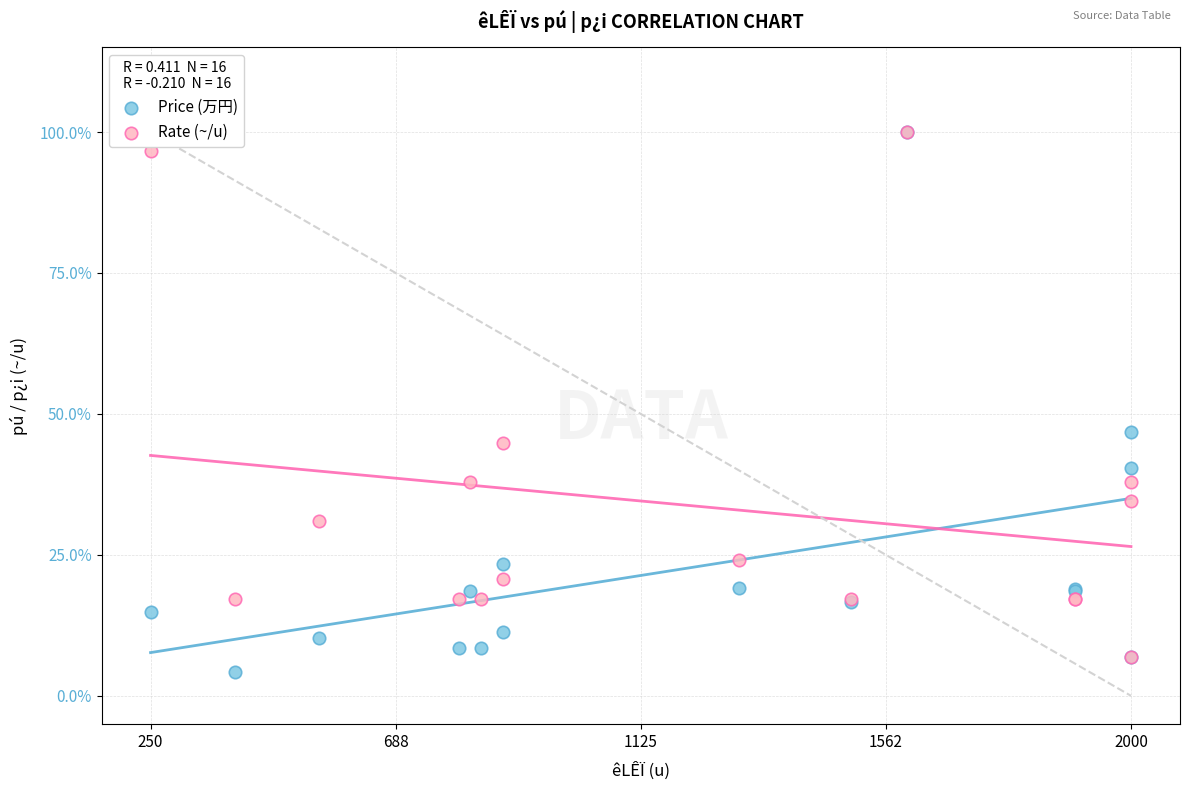

In the Price (万円) series, what Y value is closest to 52?

46.8